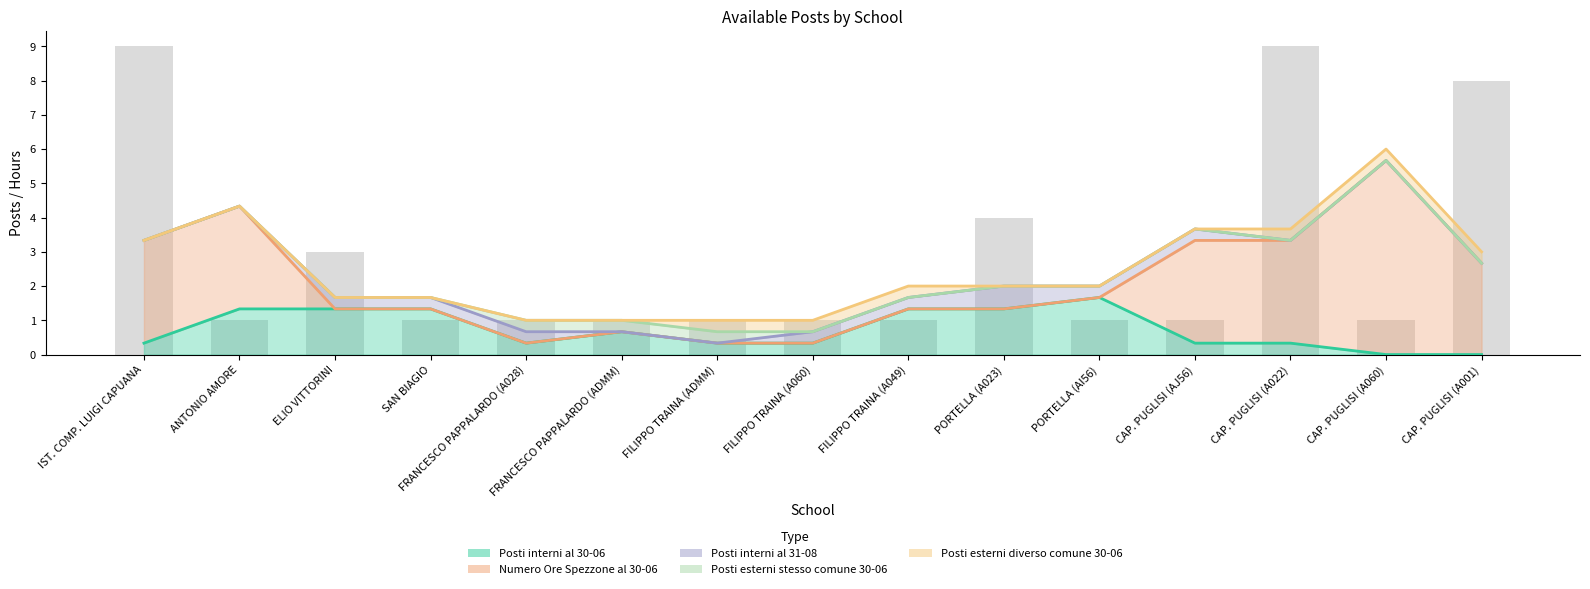

What is the average value of the Numero Ore Spezzone al 30-06 series?

2